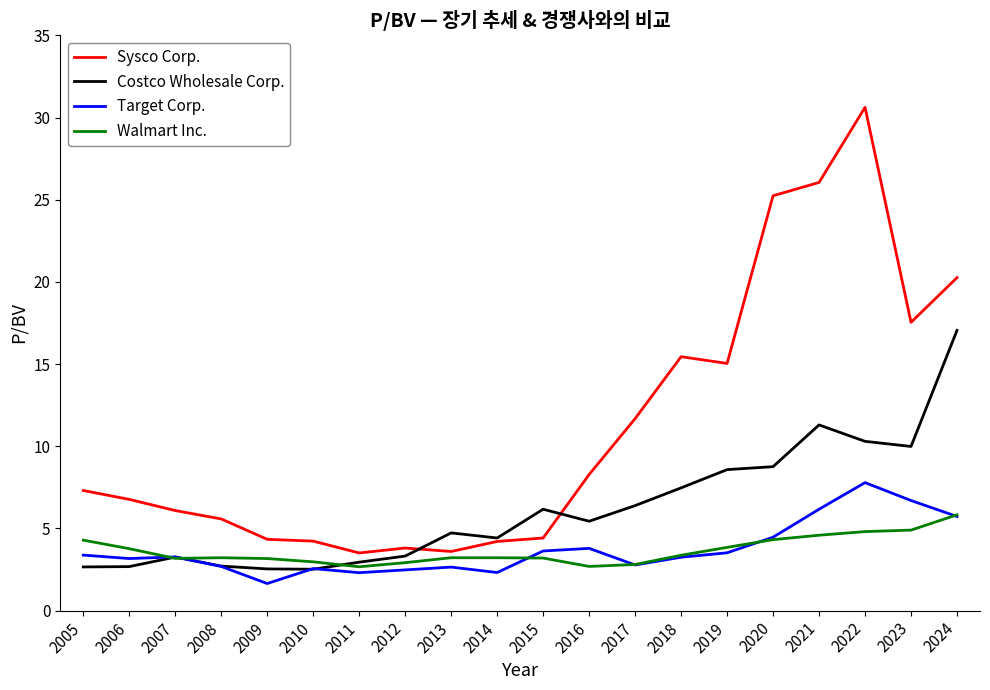

True or false: Sysco Corp. and Target Corp. cross at least once.

False